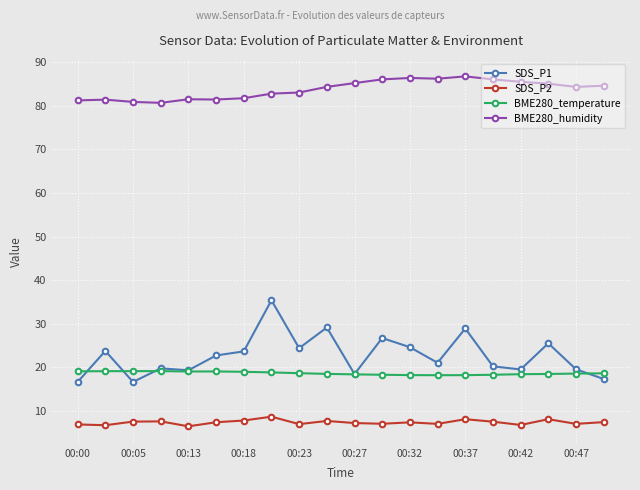

Is this an area chart (filled region under the line)?

No